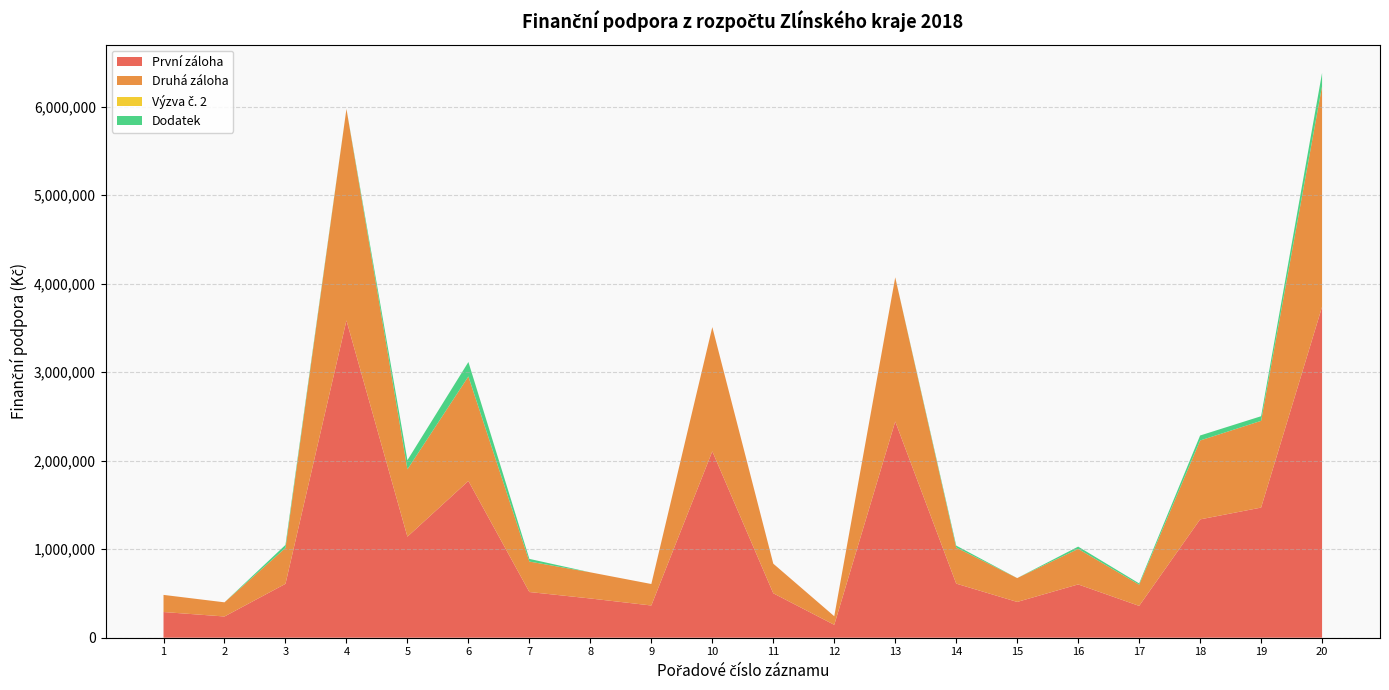

Reading right to left, transcribe all the data shown in this chart.

První záloha: 20=3739758	19=1470582	18=1337244	17=359694	16=602352	15=404400	14=611418	13=2443578	12=145740	11=502116	10=2106198	9=364200	8=443400	7=516498	6=1771602	5=1141746	4=3585360	3=608946	2=240000	1=290400
Druhá záloha: 20=2493172	19=980388	18=891496	17=239796	16=401568	15=269600	14=407612	13=1629052	12=97160	11=334744	10=1404132	9=242800	8=295600	7=344332	6=1181068	5=761164	4=2390240	3=405964	2=160000	1=193600
Výzva č. 2: 20=0	19=0	18=0	17=0	16=0	15=0	14=0	13=0	12=0	11=0	10=0	9=0	8=0	7=0	6=0	5=0	4=0	3=0	2=0	1=0
Dodatek: 20=150060	19=52150	18=56540	17=14550	16=25720	15=0	14=22120	13=0	12=0	11=0	10=0	9=0	8=0	7=30060	6=163160	5=103340	4=0	3=33860	2=0	1=0